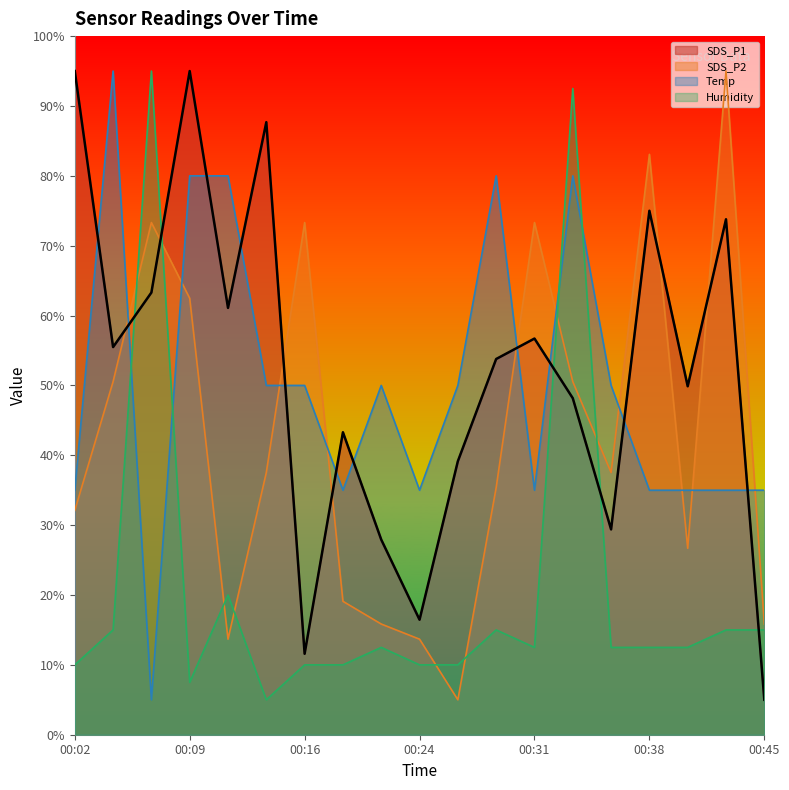

How many series are shown in this chart?

4